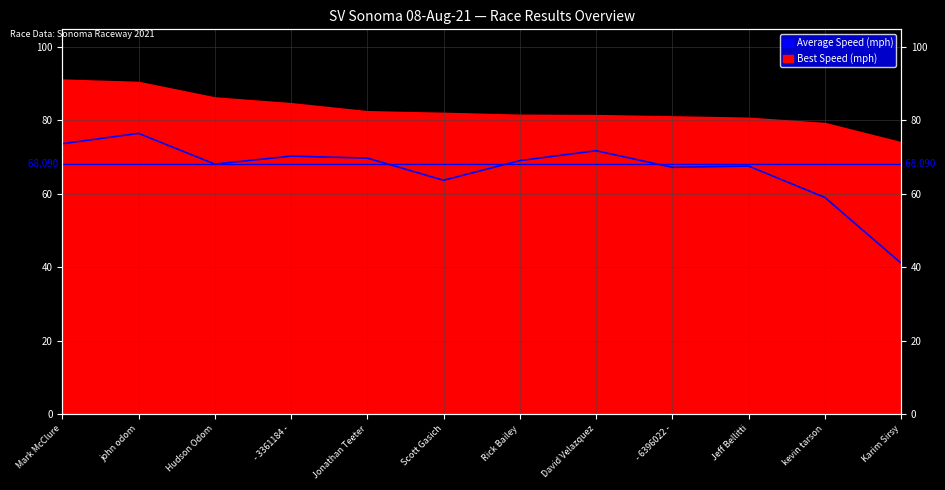

What is the ratio of the value at Jonathan Teeter to the value at - 6396022 -?

1.0